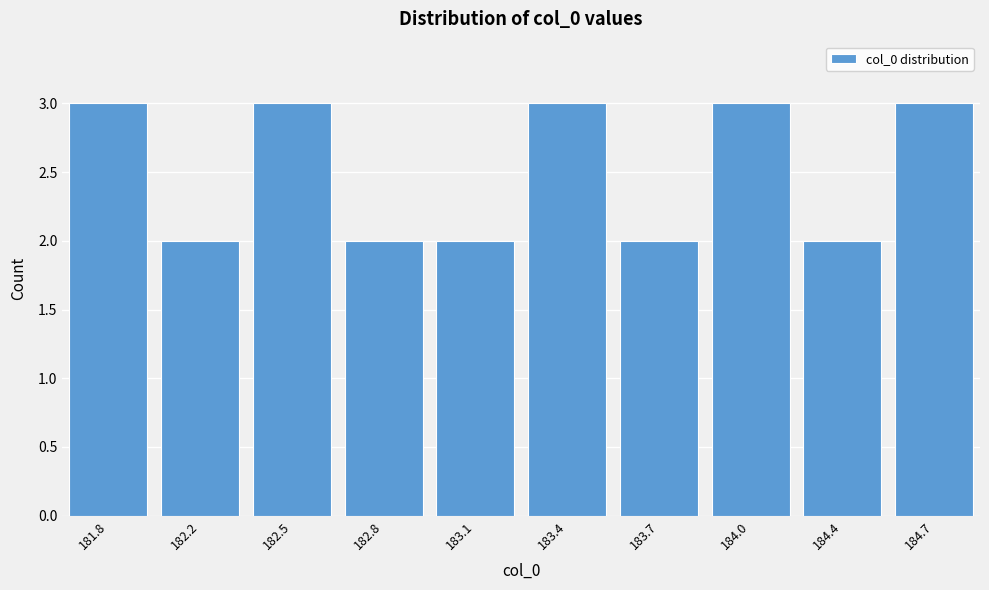

Reading left to right, list all the values displayed in this chart.

181.8=3	182.2=2	182.5=3	182.8=2	183.1=2	183.4=3	183.7=2	184.0=3	184.4=2	184.7=3